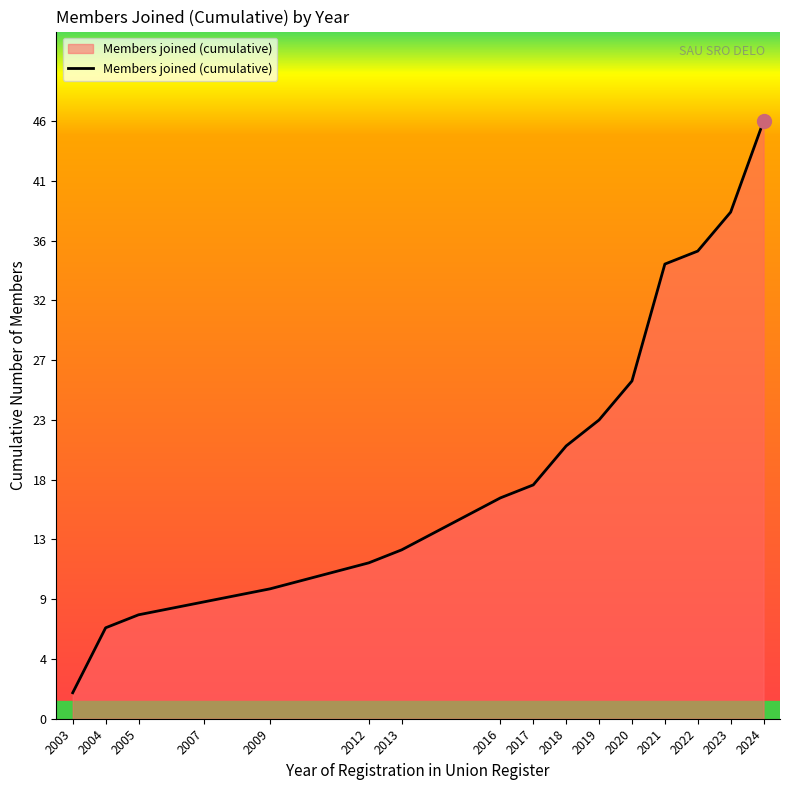

Does the chart display data point markers on the line(s)?

No